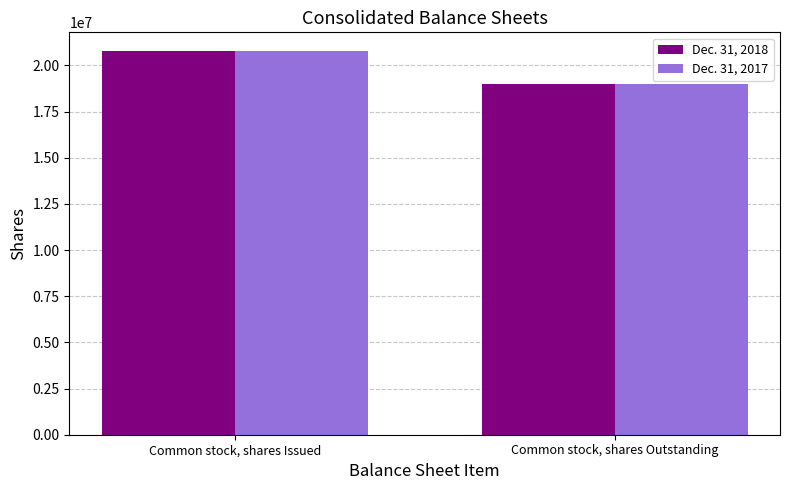

How many Dec. 31, 2018 values are between 18976169 and 20757816?

2